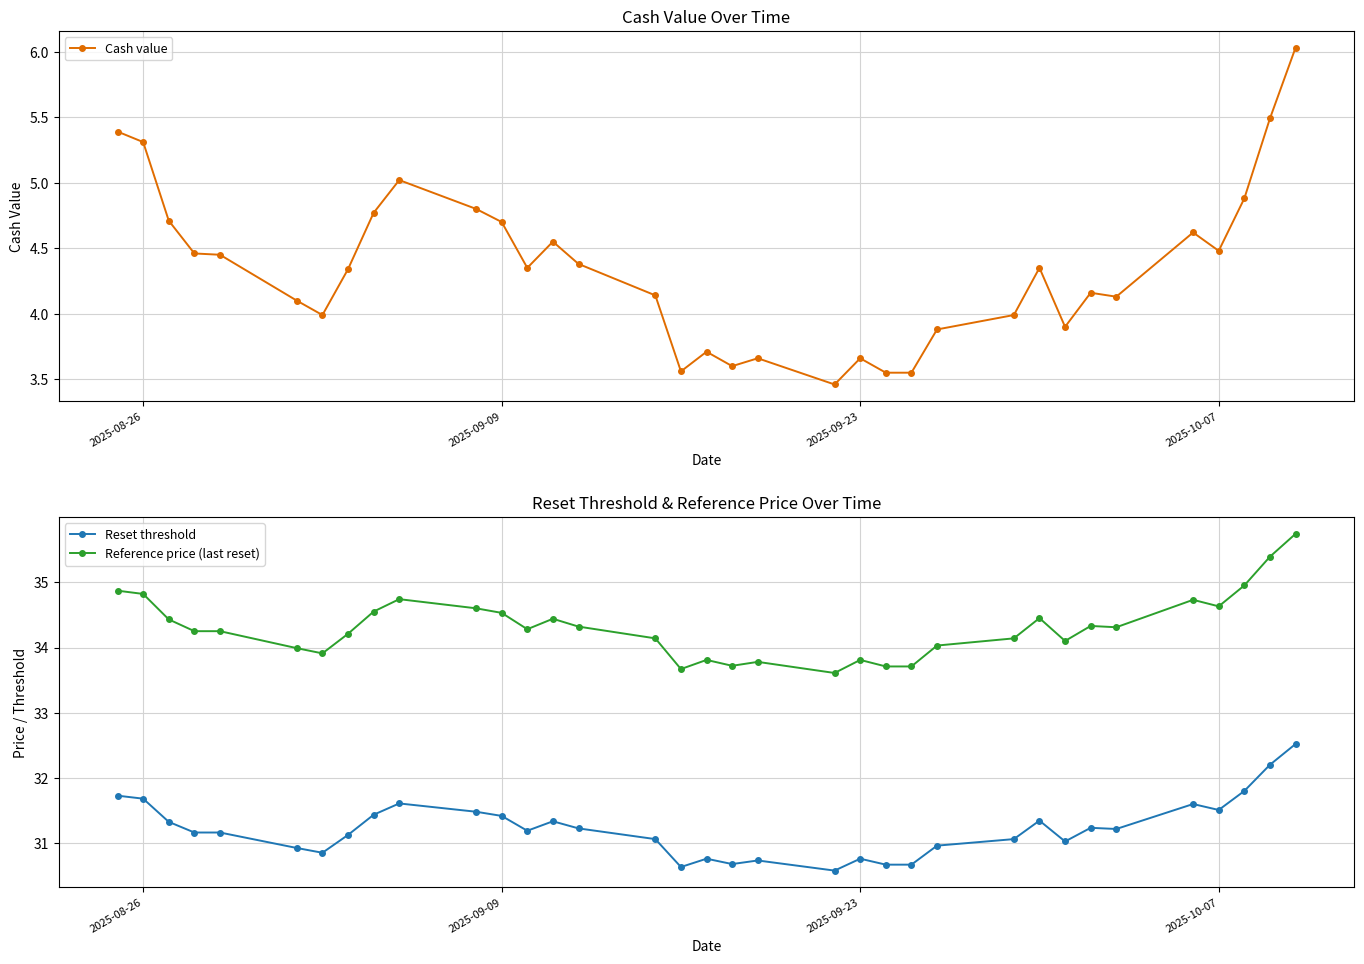

What is the value of the Reset threshold point at the 13th from the left?

31.2